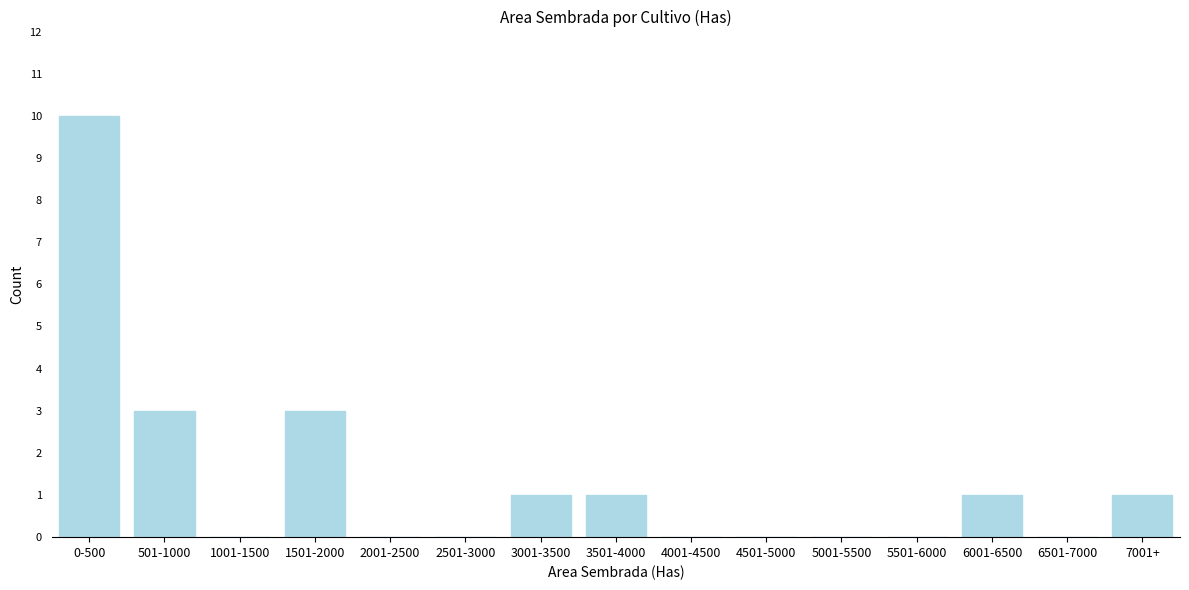

Reading left to right, transcribe all the data shown in this chart.

0-500=10	501-1000=3	1001-1500=0	1501-2000=3	2001-2500=0	2501-3000=0	3001-3500=1	3501-4000=1	4001-4500=0	4501-5000=0	5001-5500=0	5501-6000=0	6001-6500=1	6501-7000=0	7001+=1